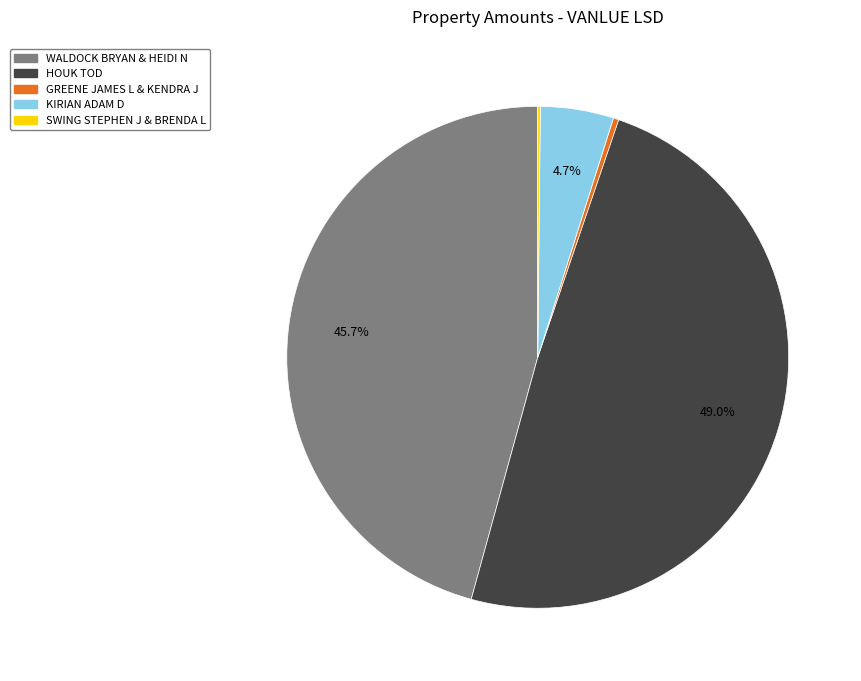

Is there any slice that represents more than half of the pie?

No